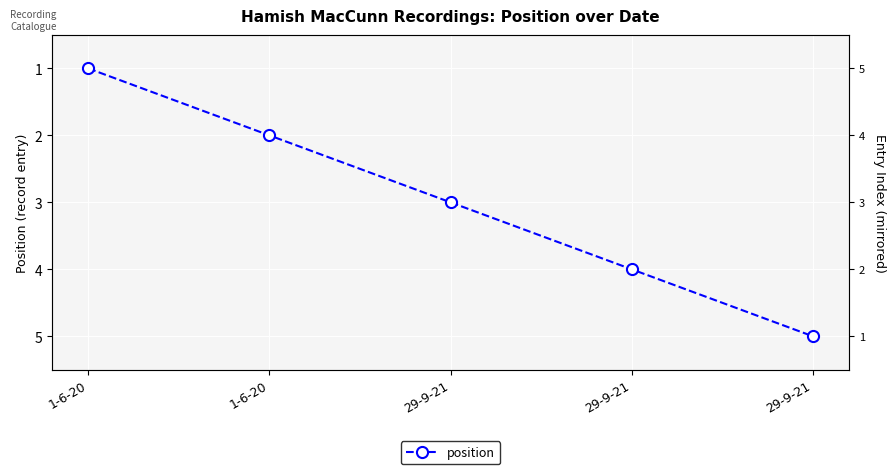

True or false: there are more than 0 points higher than both neighbors.

False